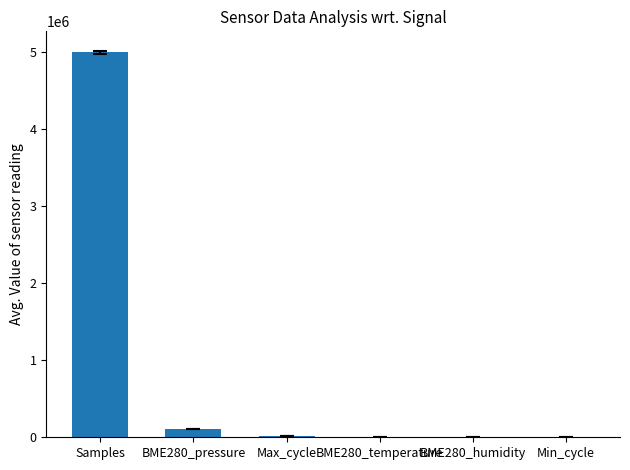

Which label corresponds to the largest value in the chart?

Samples